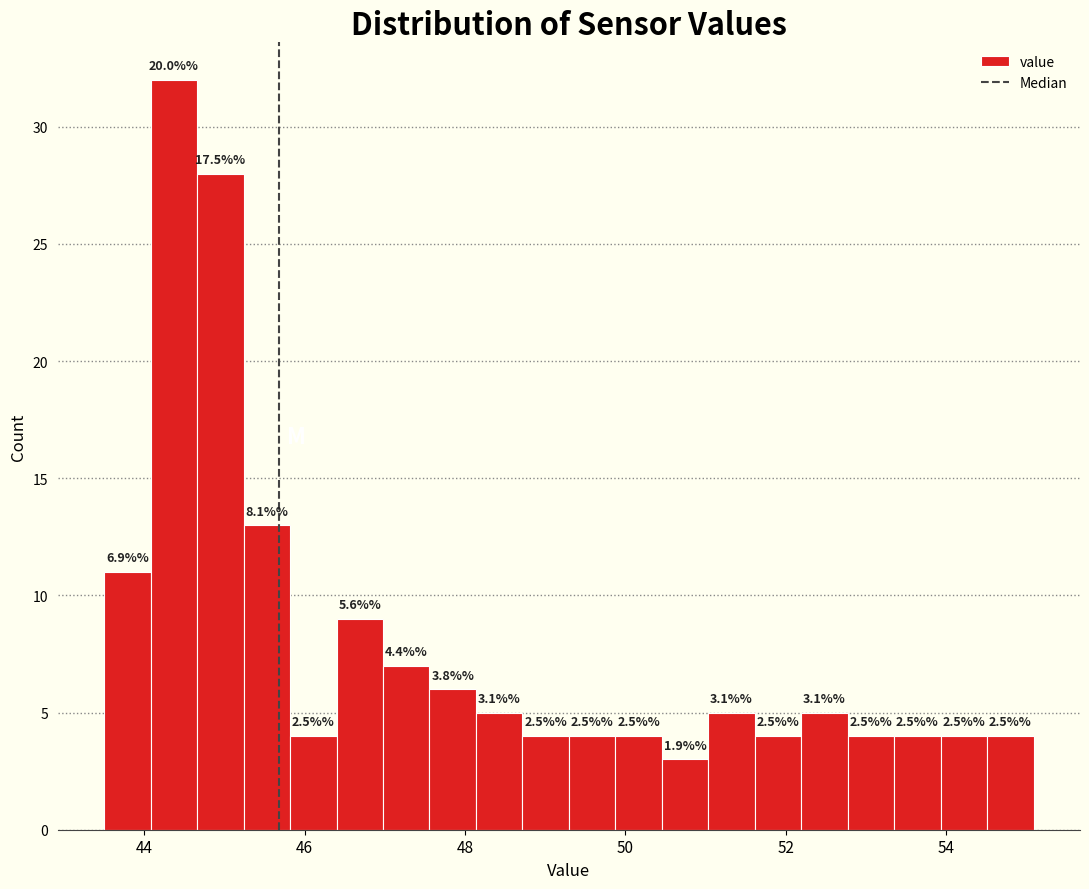

Around what value on the x-axis is the tallest bar? Give the approximate position of its centre, as read against the axis.

44.4